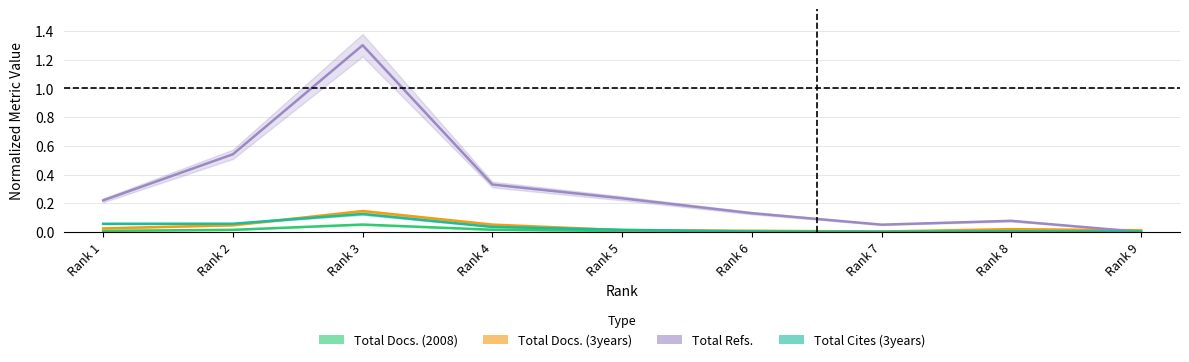

How many values in Total Docs. (2008) are above zero?

8